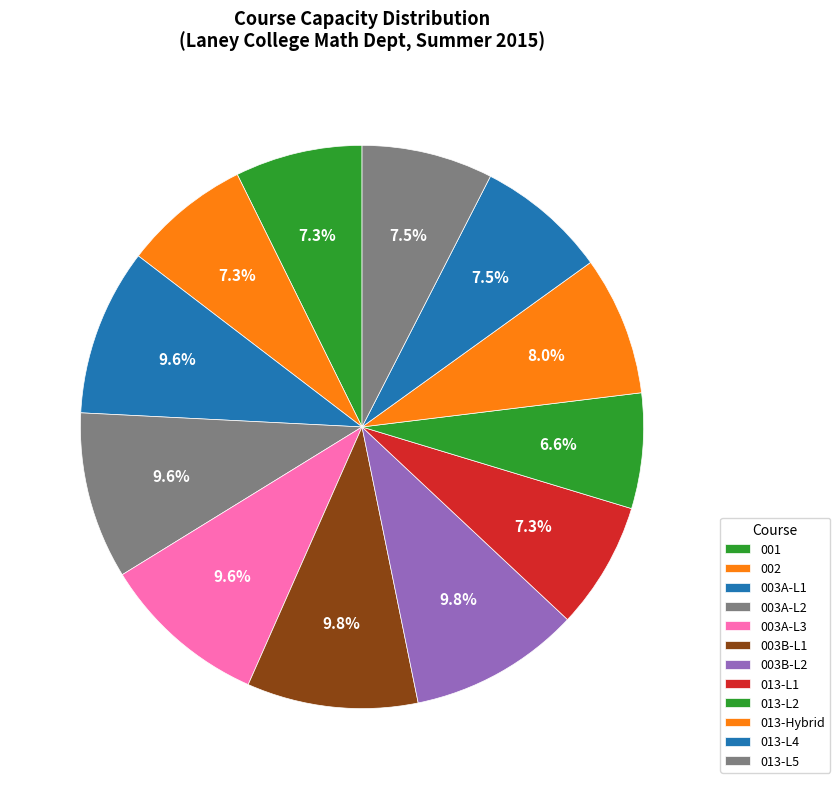

The 013-L4 slice represents 1% of the pie. True or false?

False